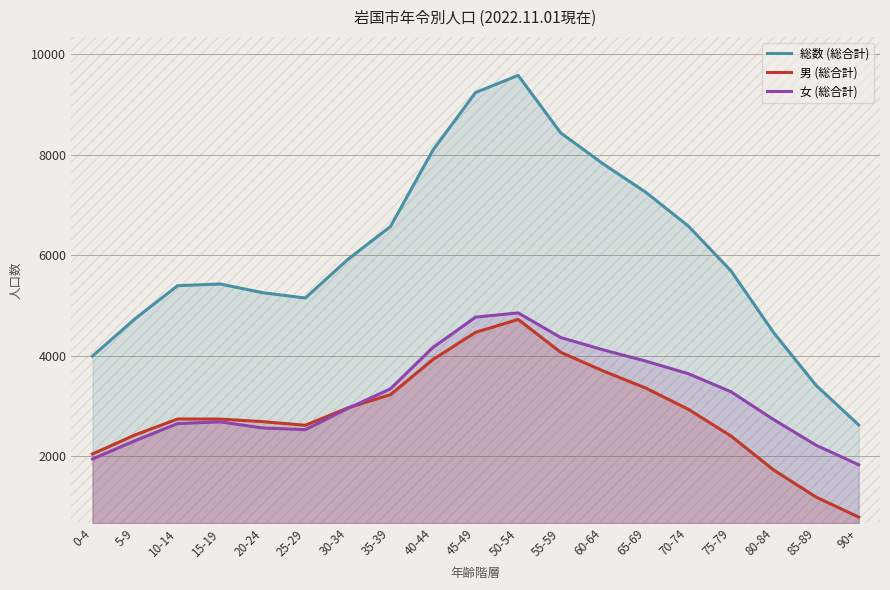

Which has a higher value, 20-24 or 10-14?

10-14